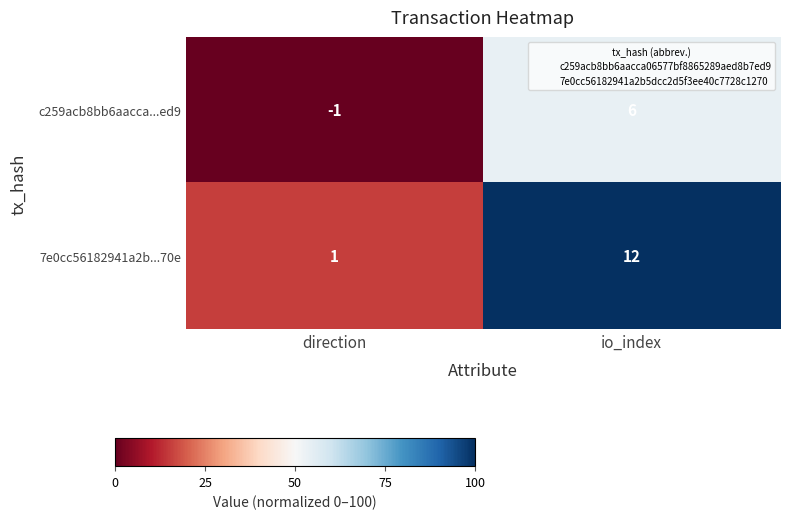

Is the value of c259acb8bb6aacca...ed9 at io_index greater than the value of 7e0cc56182941a2b...70e at direction?

Yes